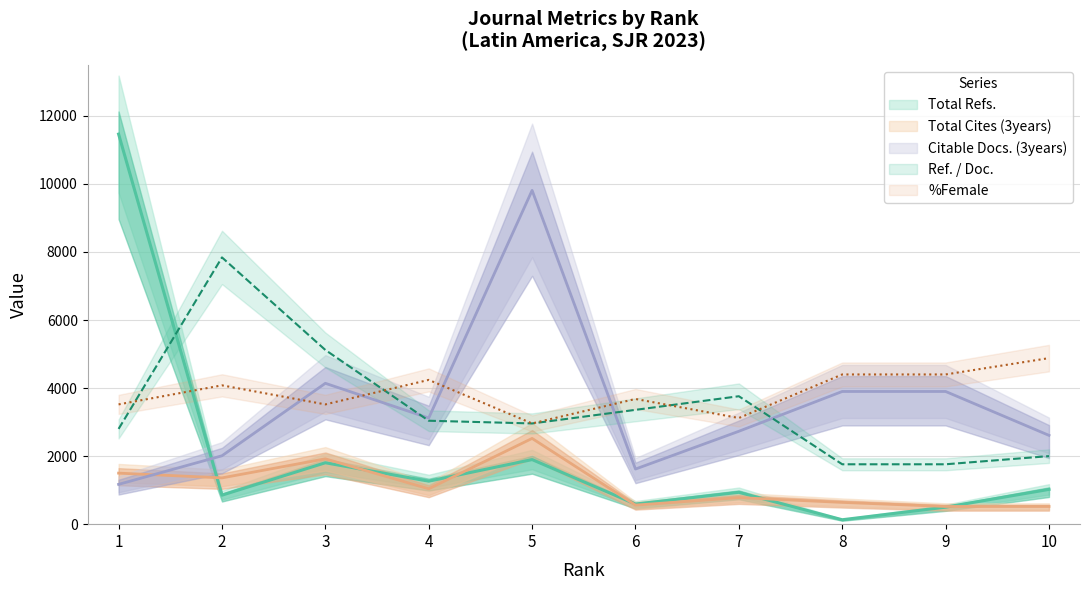

How many data points in %Female are less than 4080?

5